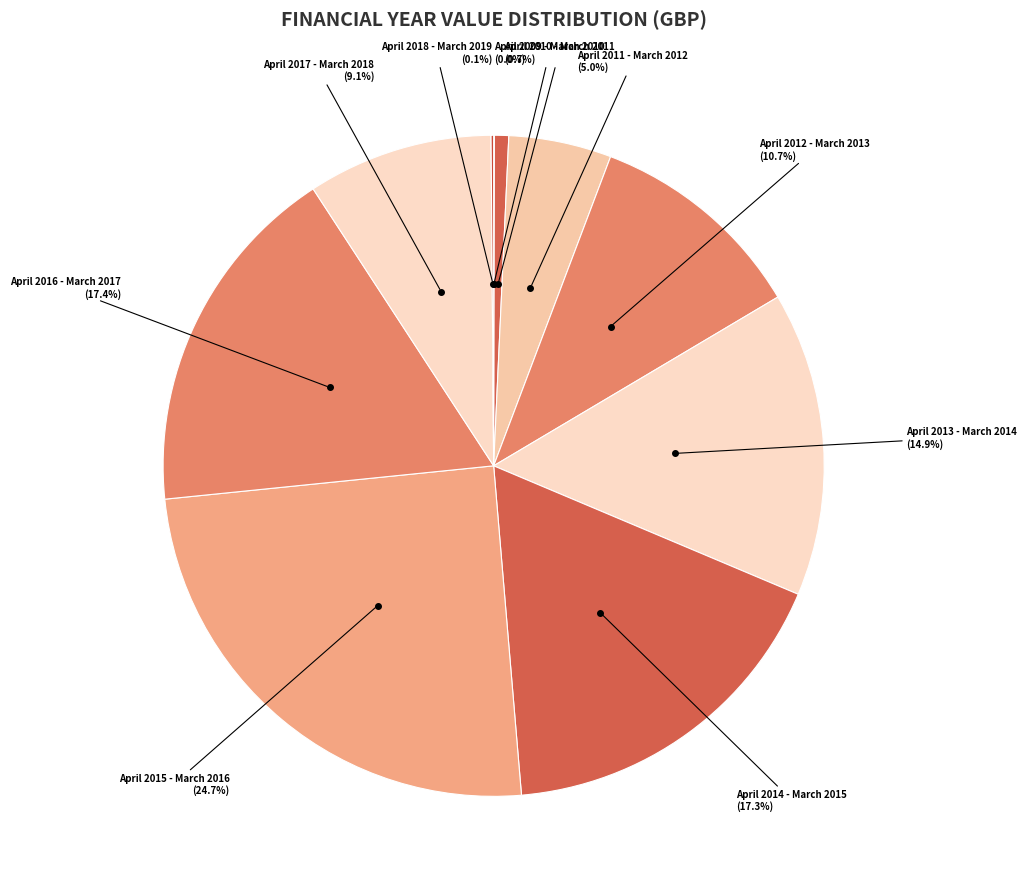

Is there a majority slice in this chart?

No